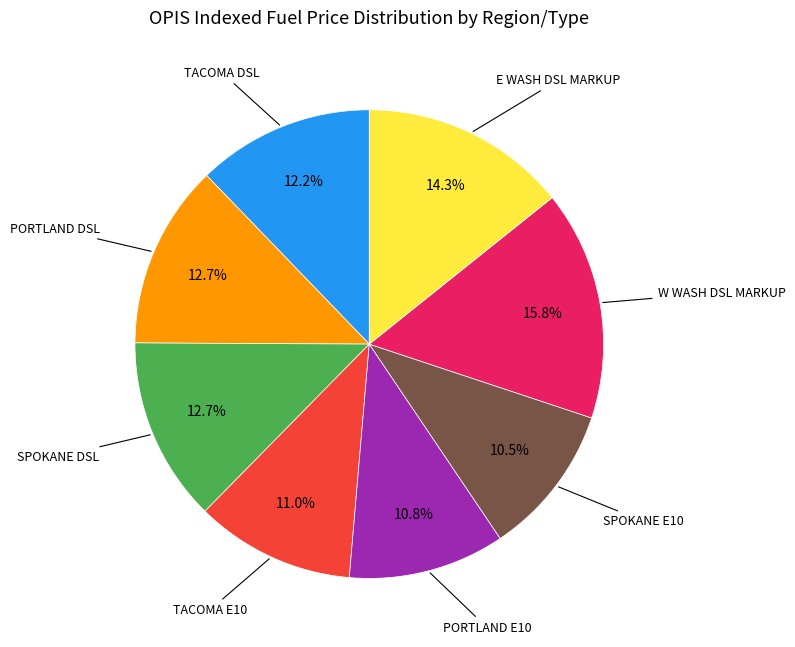

Is there any slice that represents more than half of the pie?

No